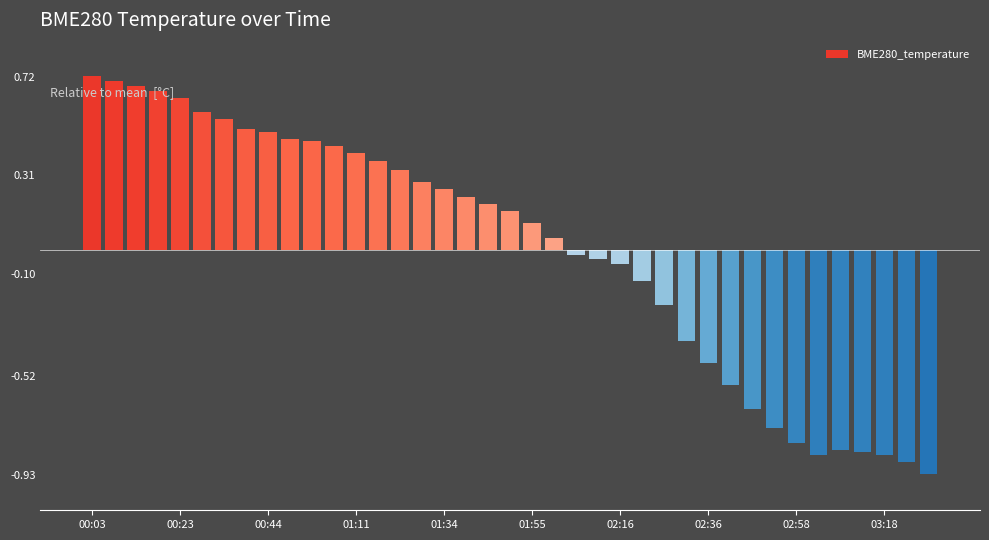

Rank the categories by value from highest to lowest.

00:03, 00:08, 00:13, 00:18, 00:23, 00:29, 00:34, 00:39, 00:44, 00:55, 01:01, 01:06, 01:11, 01:17, 01:23, 01:28, 01:34, 01:39, 01:44, 01:50, 01:55, 02:00, 02:06, 02:11, 02:16, 02:21, 02:26, 02:31, 02:36, 02:41, 02:47, 02:52, 02:58, 03:08, 03:13, 03:03, 03:18, 03:23, 03:28